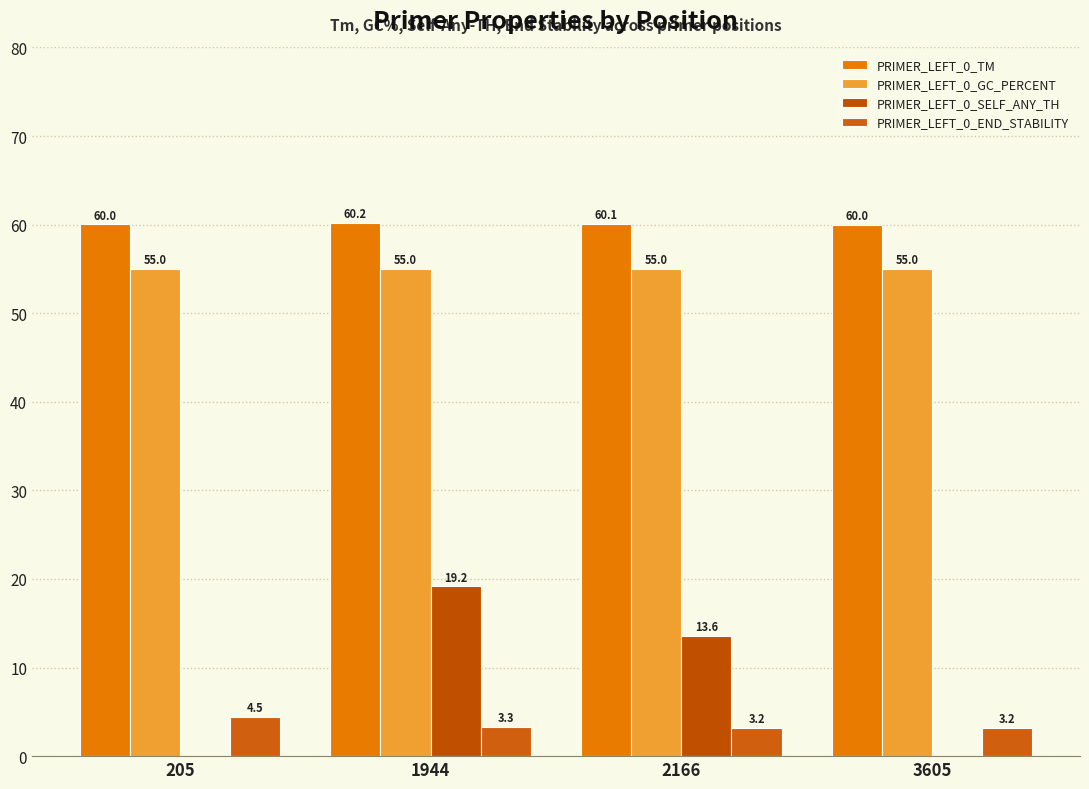

At which label is PRIMER_LEFT_0_GC_PERCENT closest to 55?

205